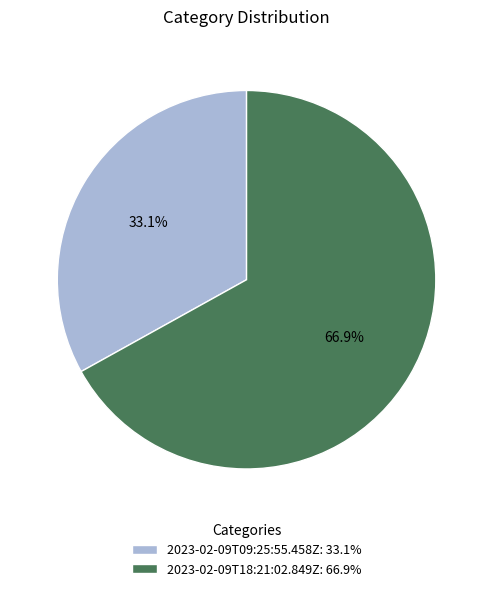

Rank the categories by value from lowest to highest.

2023-02-09T09:25:55.458Z, 2023-02-09T18:21:02.849Z